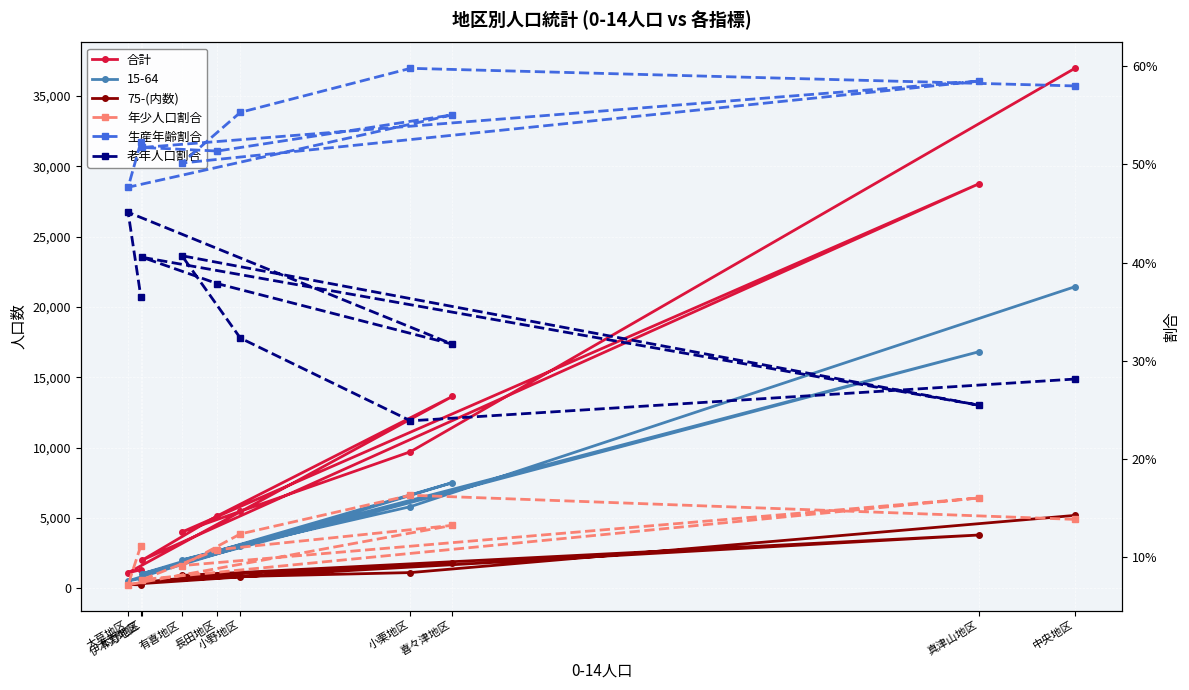

Where is the first local maximum for 生産年齢割合?

小栗地区